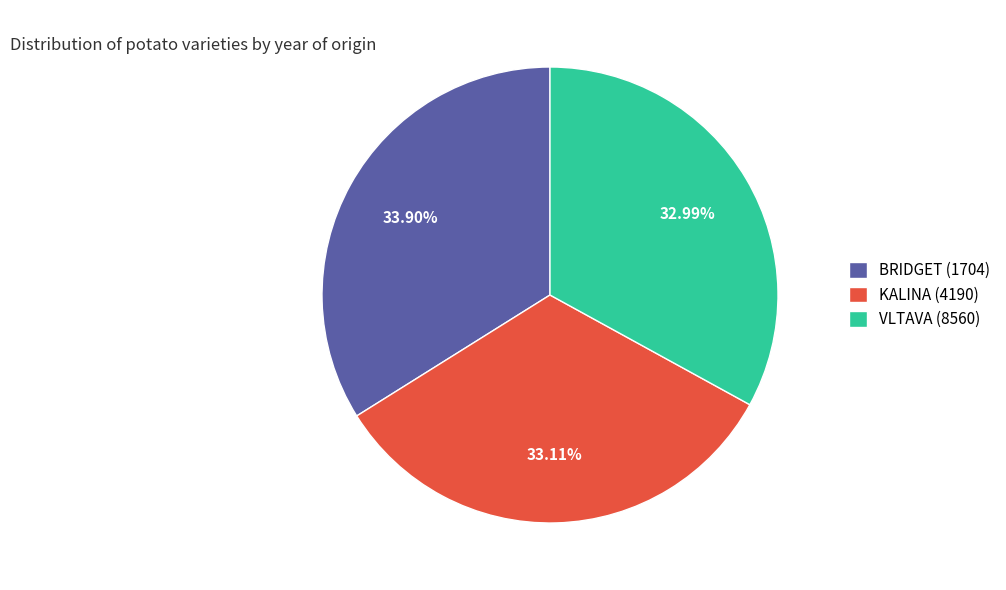

To the nearest percent, what is the combined percentage of VLTAVA (8560) and BRIDGET (1704)?

67%